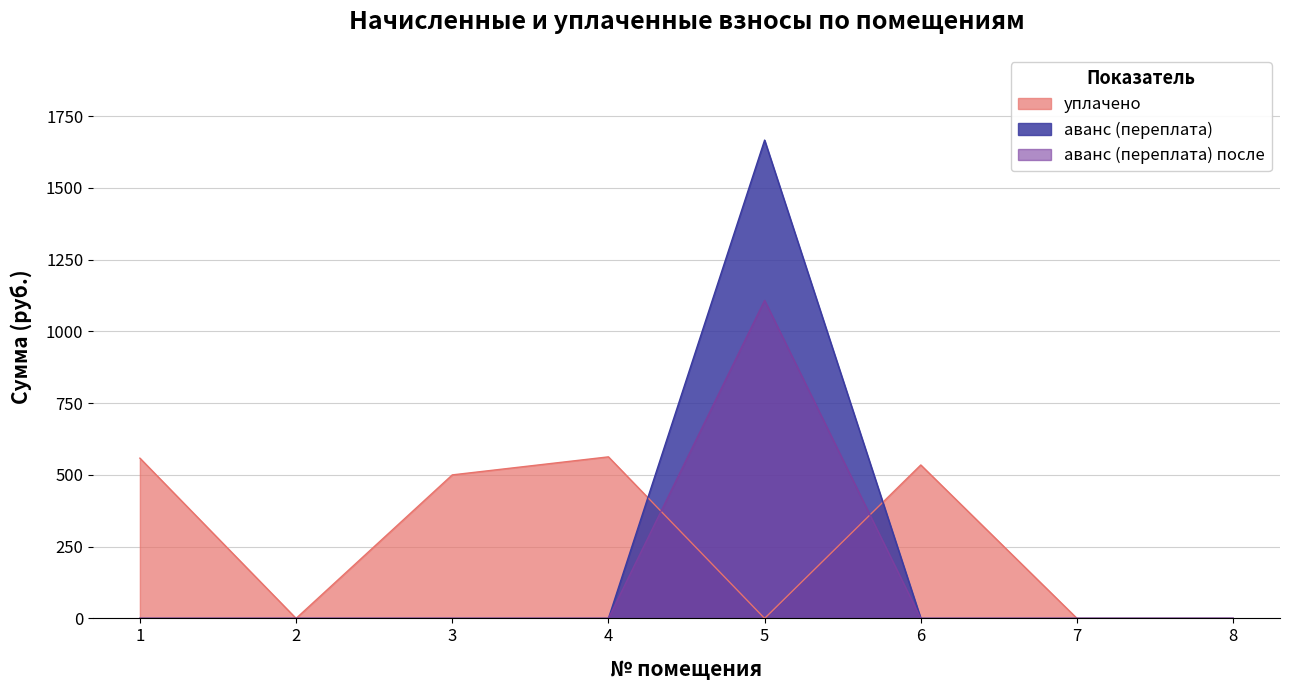

The value of уплачено at 6 is 534.6. True or false?

True